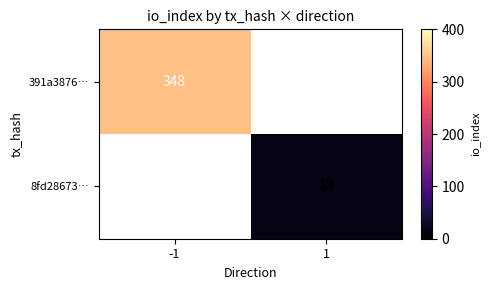

How many data points does each series have?

2